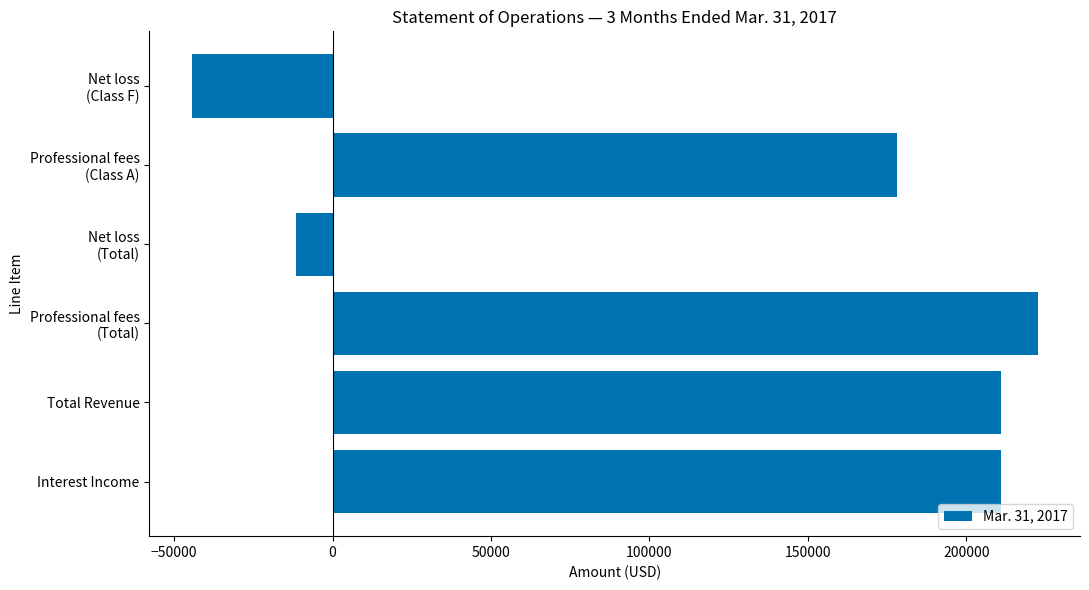

Which label corresponds to the smallest value in the chart?

Net loss
(Class F)